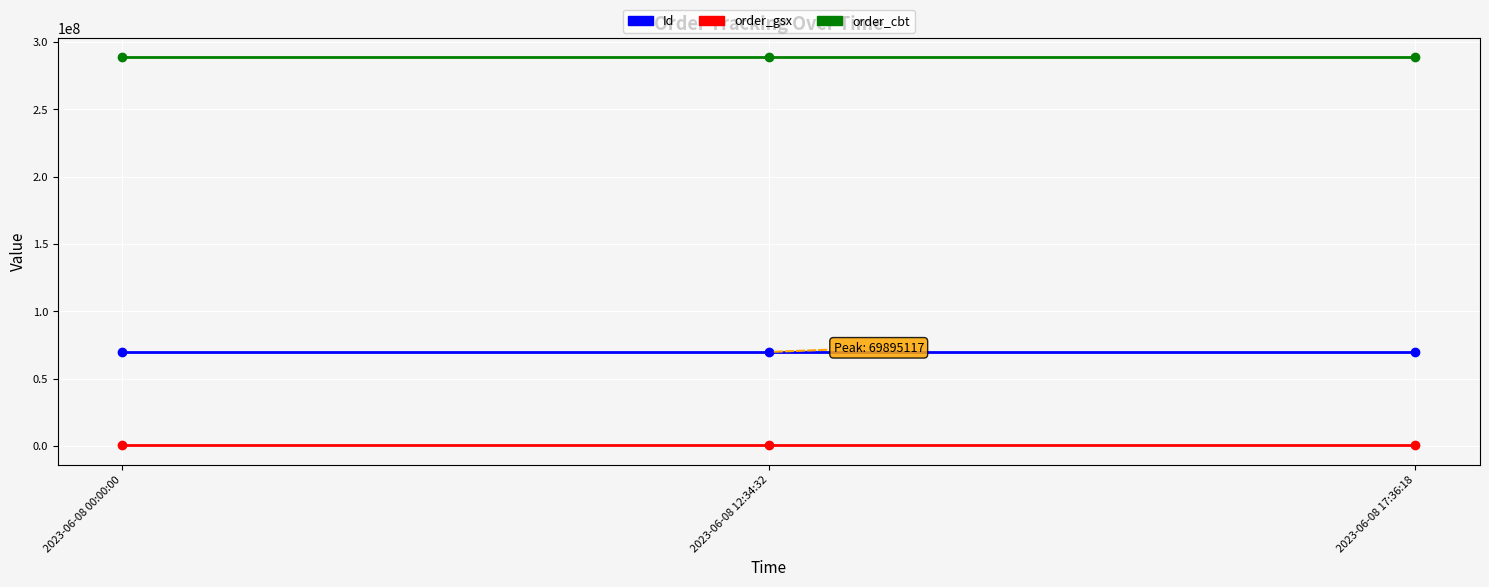

True or false: Id has a value of 69895116 at 2023-06-08 17:36:18.

True